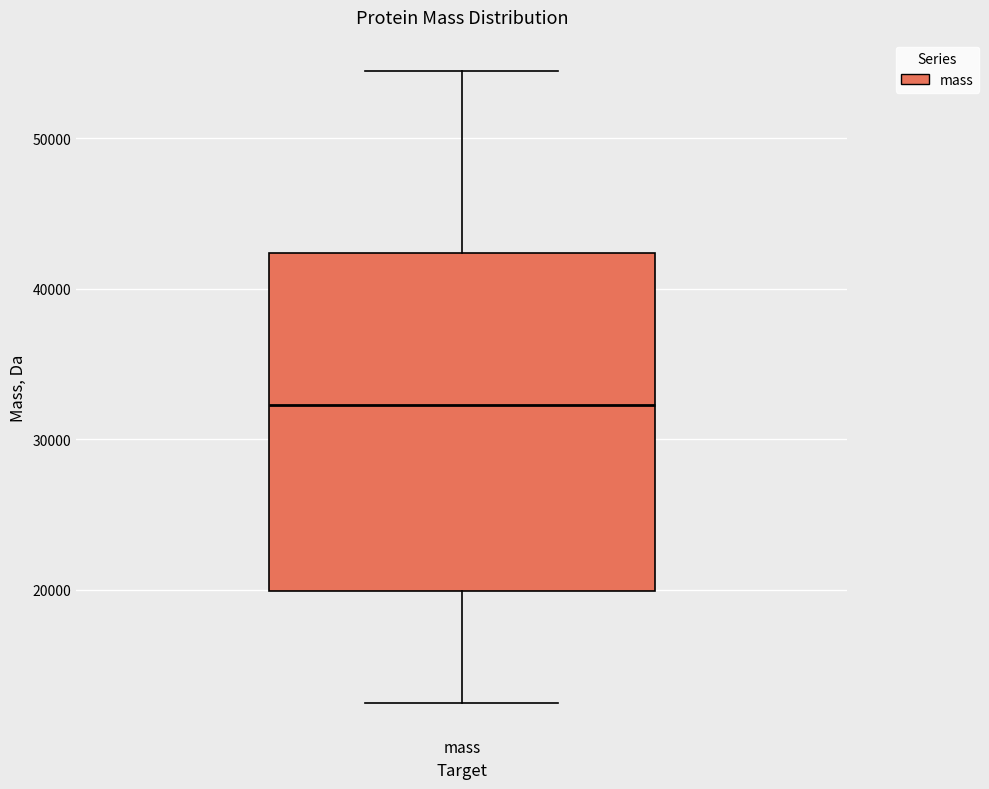

Transcribe this box plot: give where the median line is, the range the box spans, and where the two whiskers end, as read against the y-axis. The values are not printed on the chart, so give them approximately, as read against the axis.

median 32000, box 20000 to 42000, whiskers 12000 to 54000